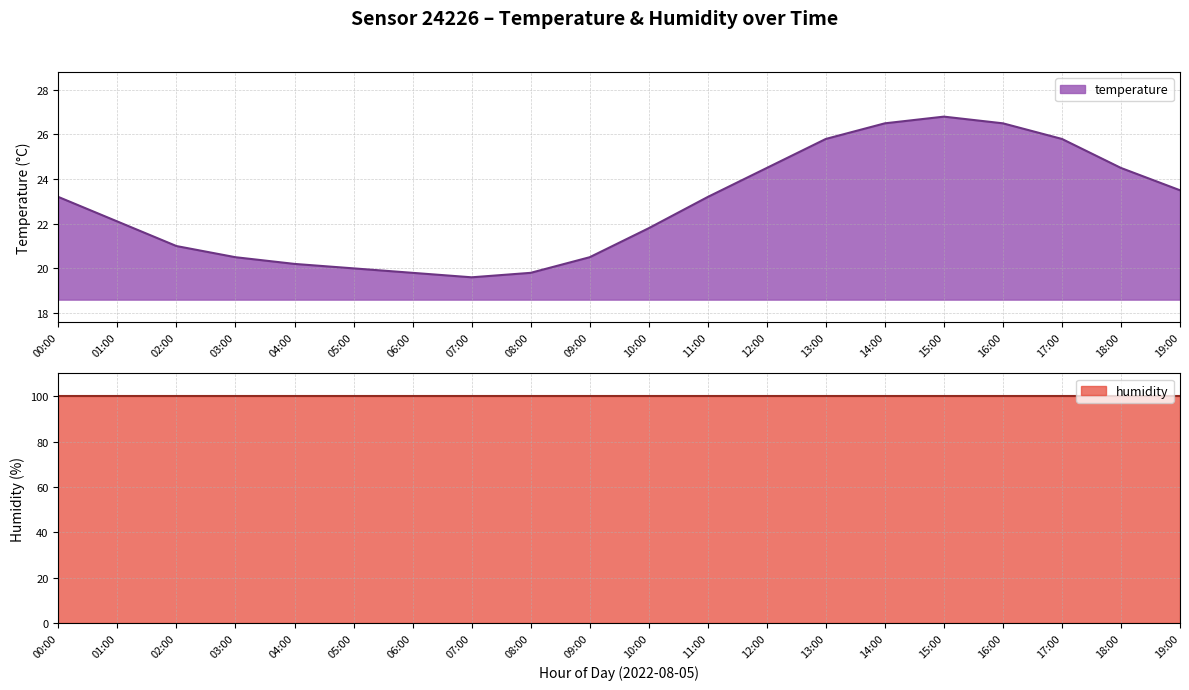

At which label is the value closest to 23?

00:00